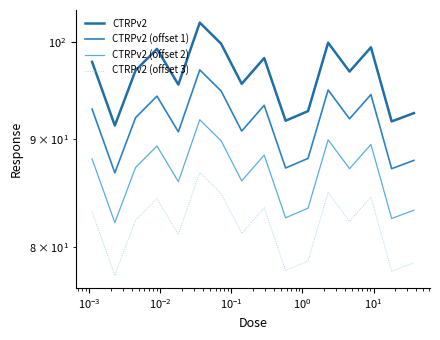

How many data points does each series have?

16